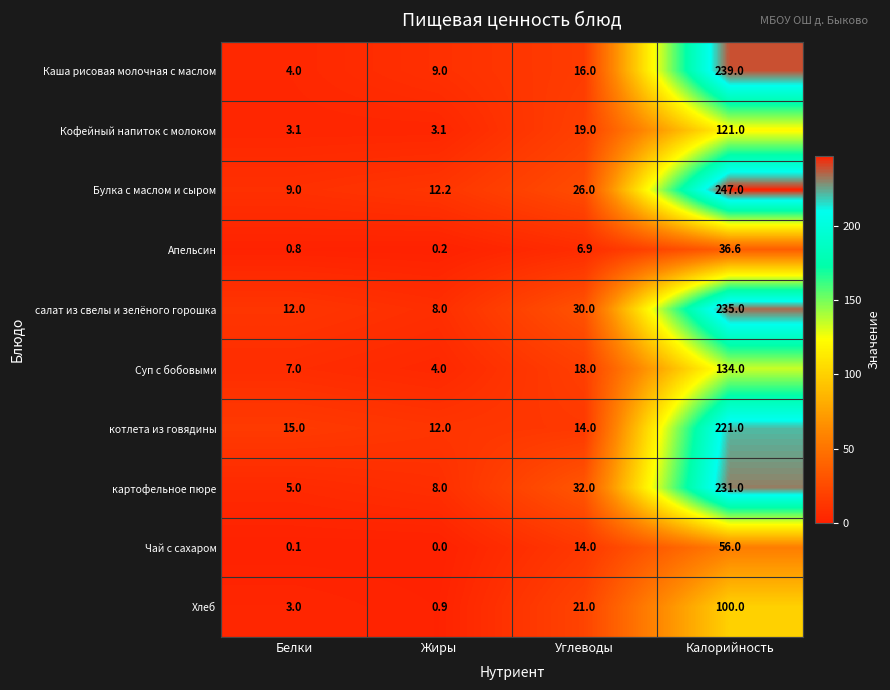

Rank the series by their maximum value, from lowest to highest.

Апельсин, Чай с сахаром, Хлеб, Кофейный напиток с молоком, Суп с бобовыми, котлета из говядины, картофельное пюре, салат из свелы и зелёного горошка, Каша рисовая молочная с маслом, Булка с маслом и сыром